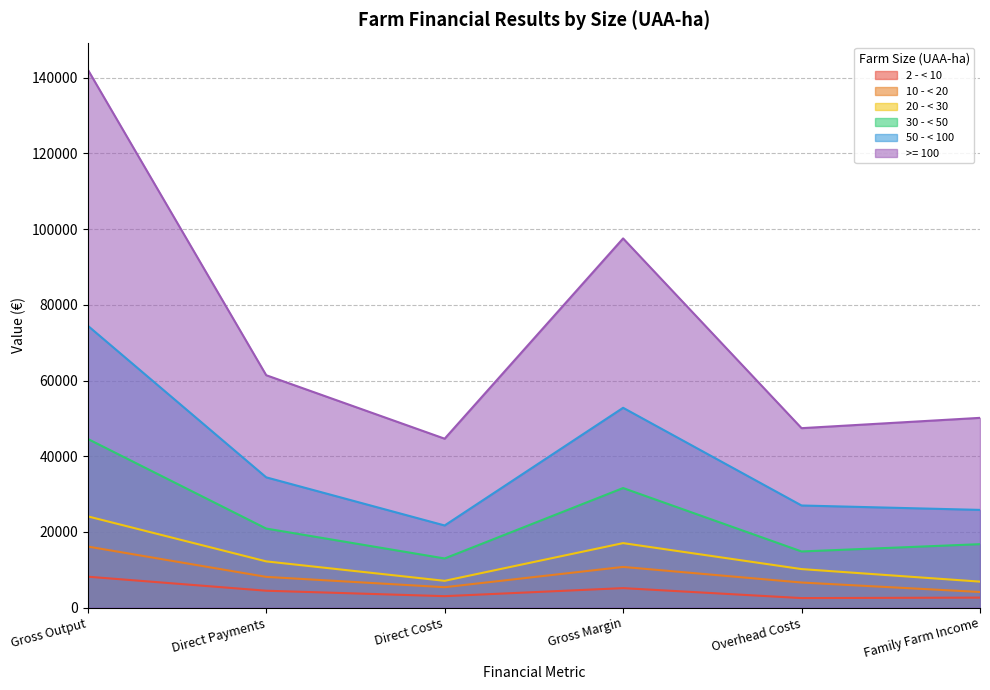

Does the chart have visible grid lines?

Yes